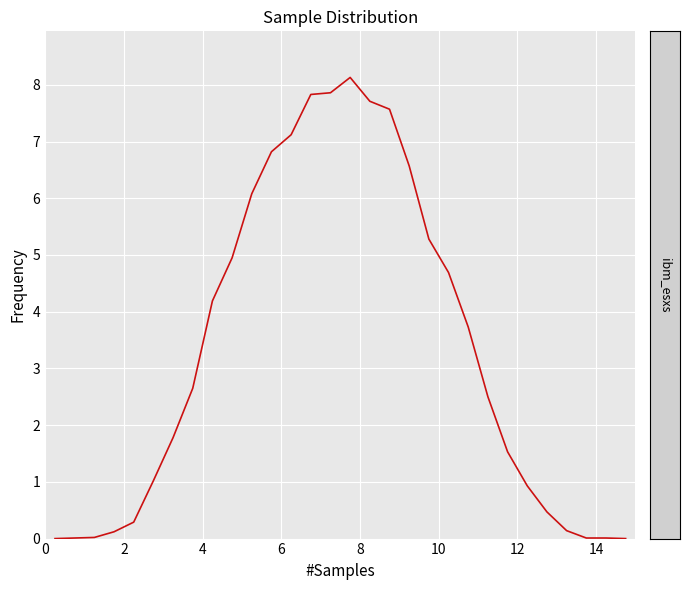

What is the difference between the maximum and minimum values?

8.1